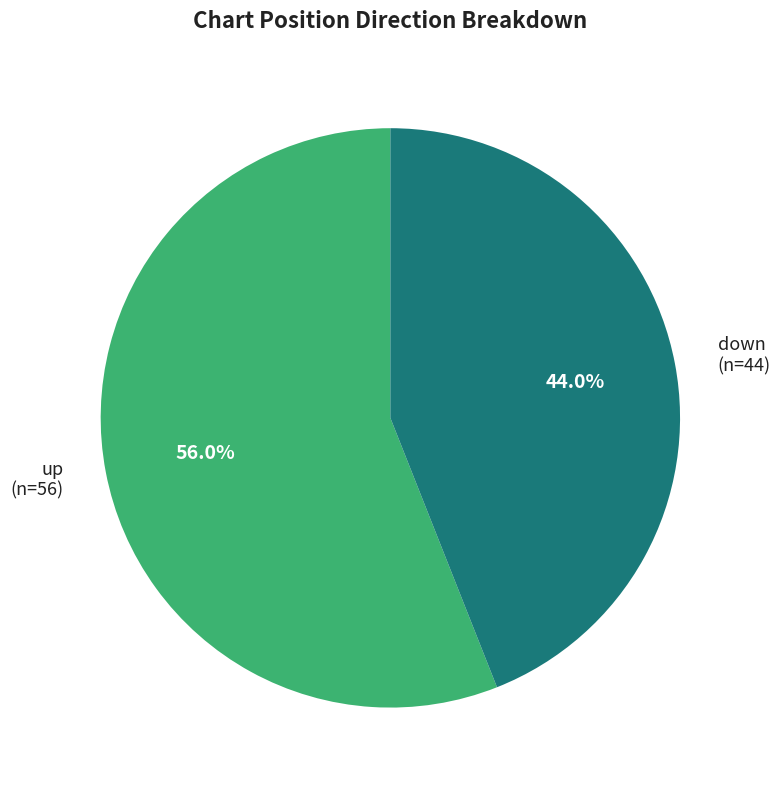

Which category has the biggest portion of the pie?

up